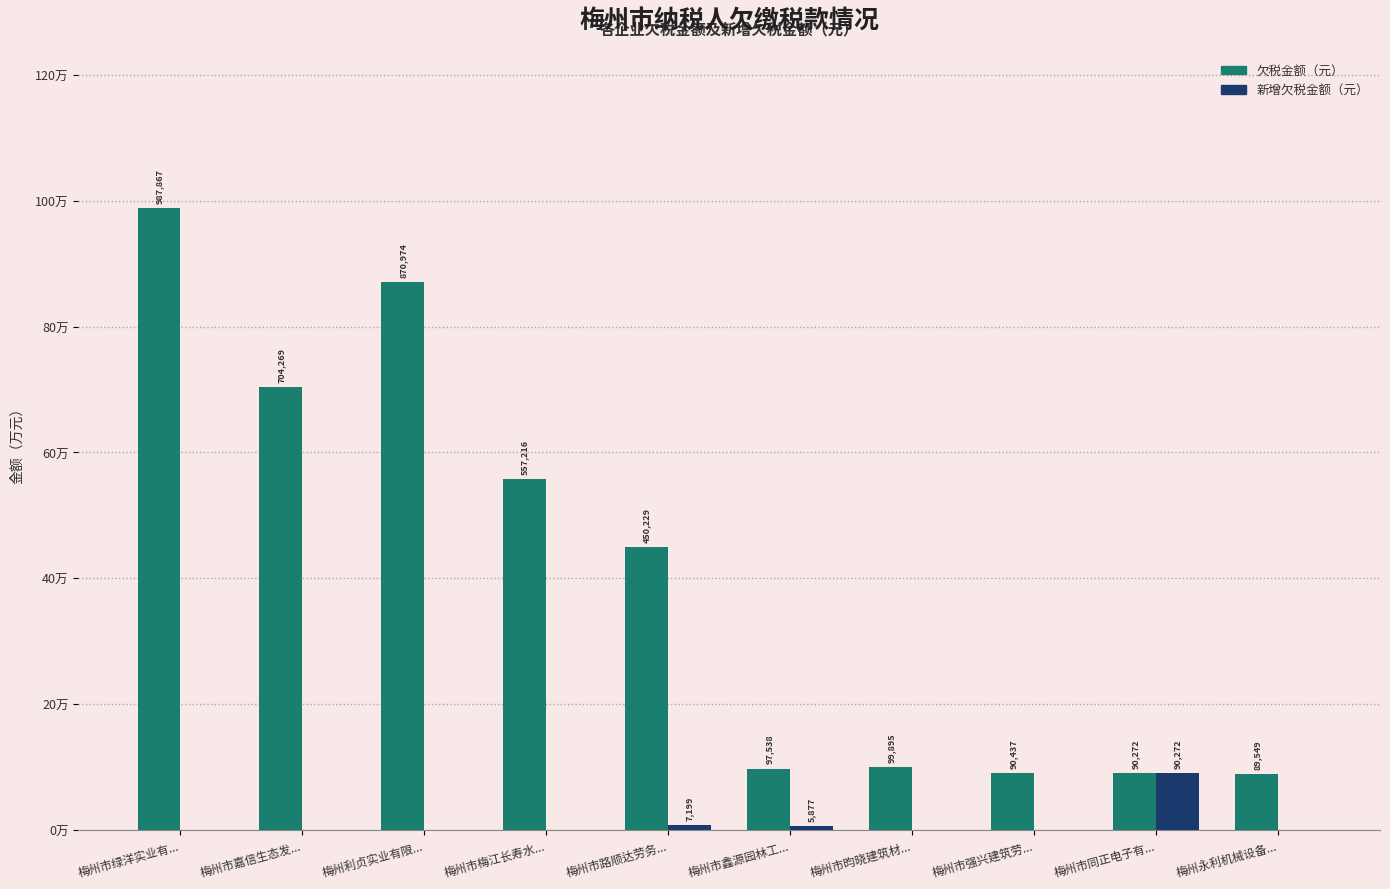

Are the bars grouped side by side (vs. stacked)?

Yes